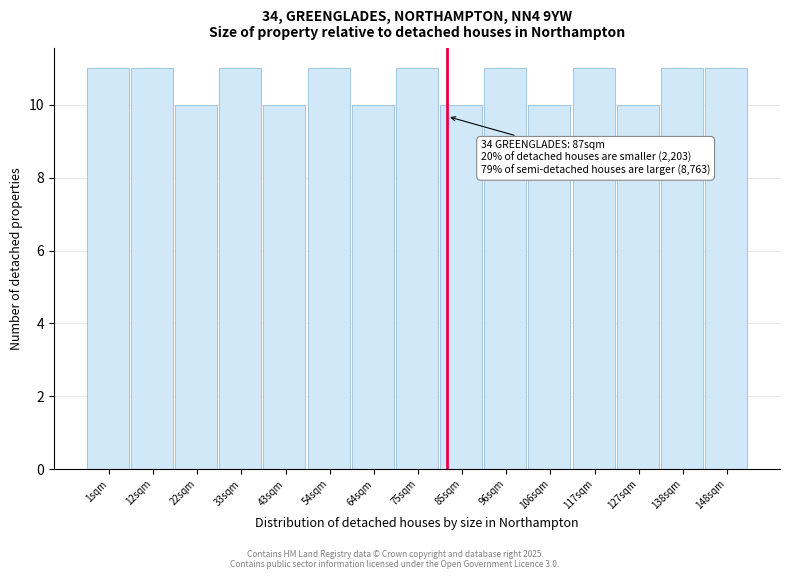

Reading left to right, list all the values displayed in this chart.

11	11	10	11	10	11	10	11	10	11	10	11	10	11	11